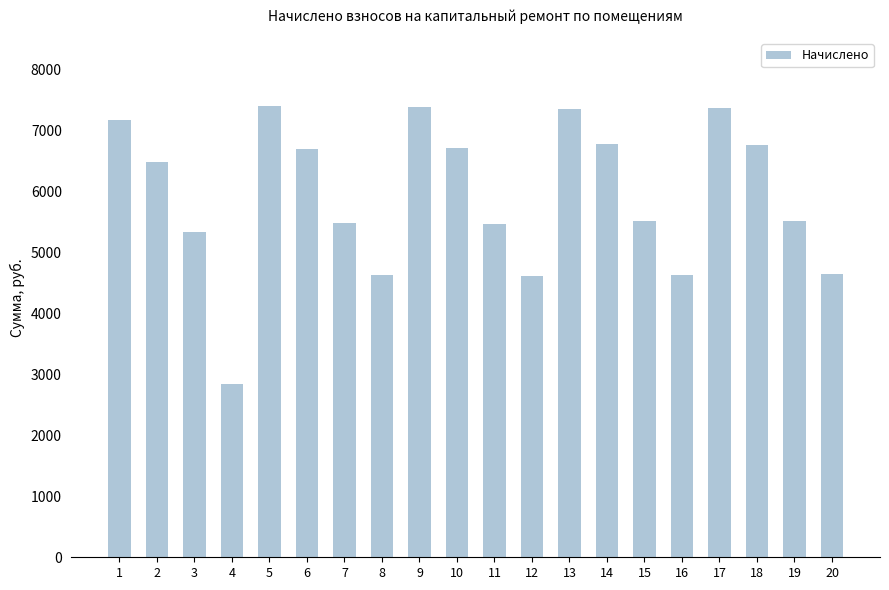

What is the value of the 3rd bar from the left?

5323.8